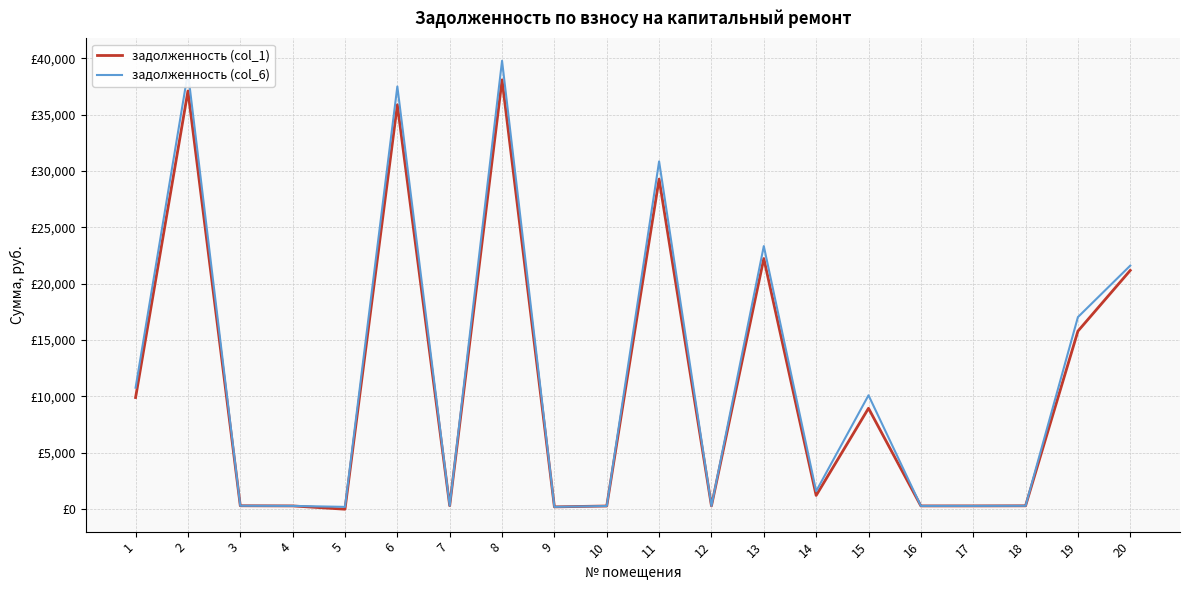

What are all the series names shown in the legend?

задолженность (col_1), задолженность (col_6)